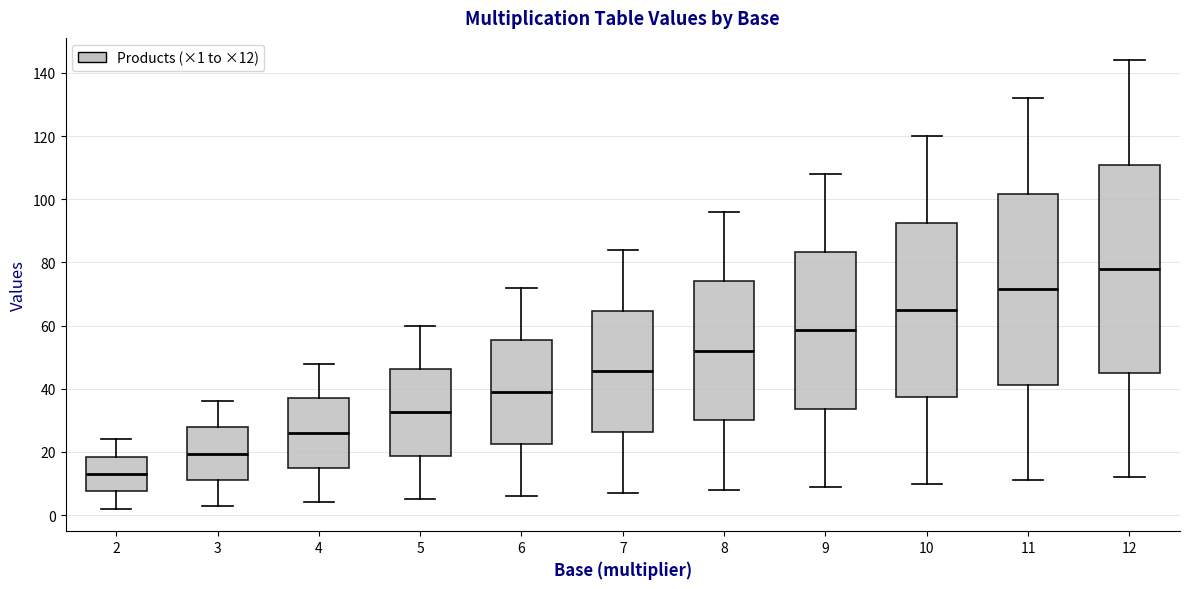

Where does the median line of the box at x = 11 sit on the y-axis? The values are not printed on the chart, so give them approximately, as read against the axis.

72